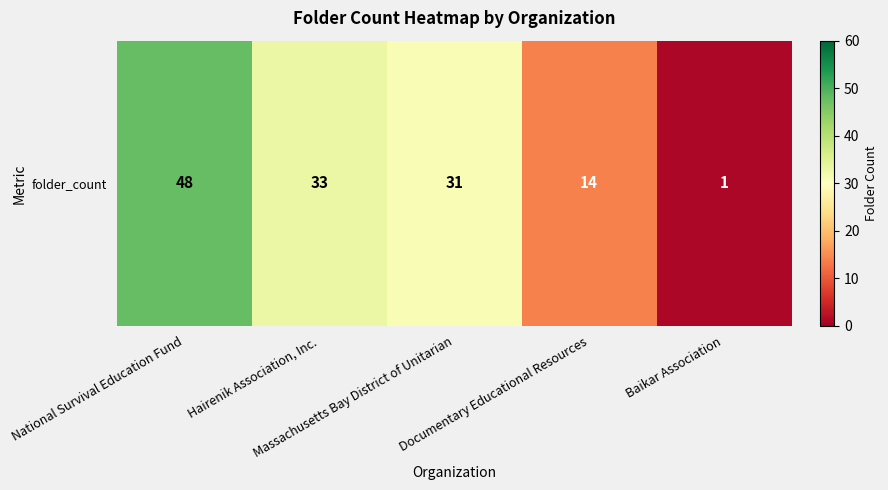

Reading right to left, extract all data points from this chart.

1	14	31	33	48